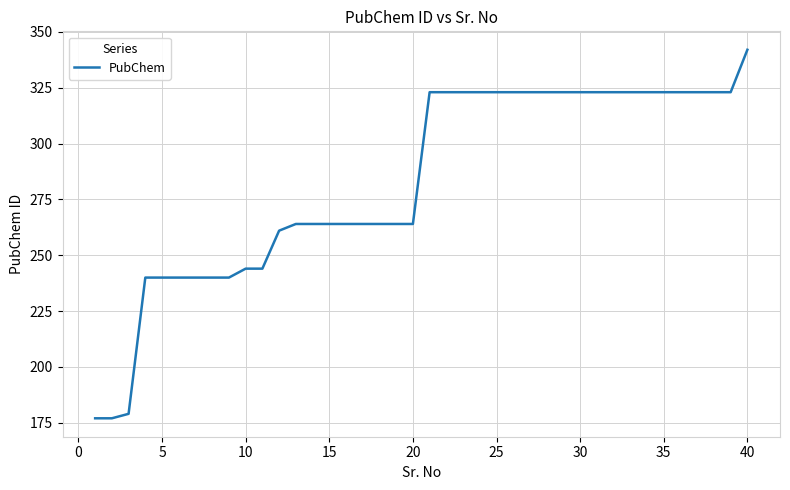

What is the difference between the maximum and minimum values?

165